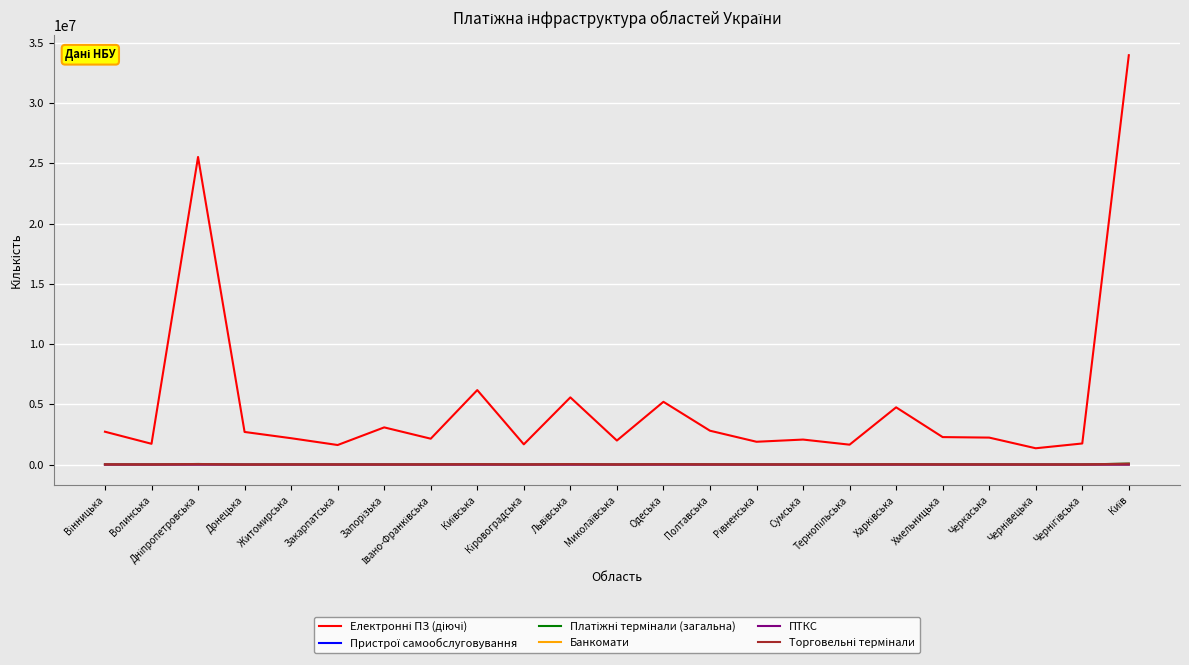

What is the greatest value displayed?

33966439